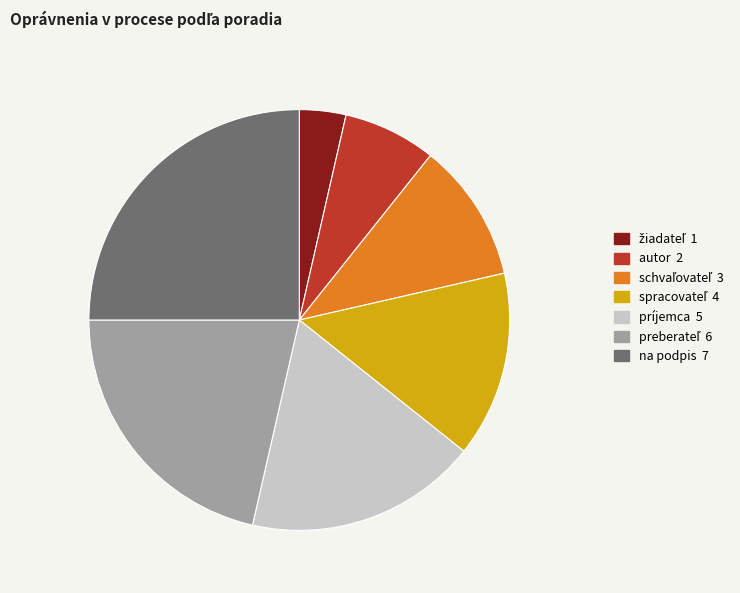

Count the number of slices in the pie.

7